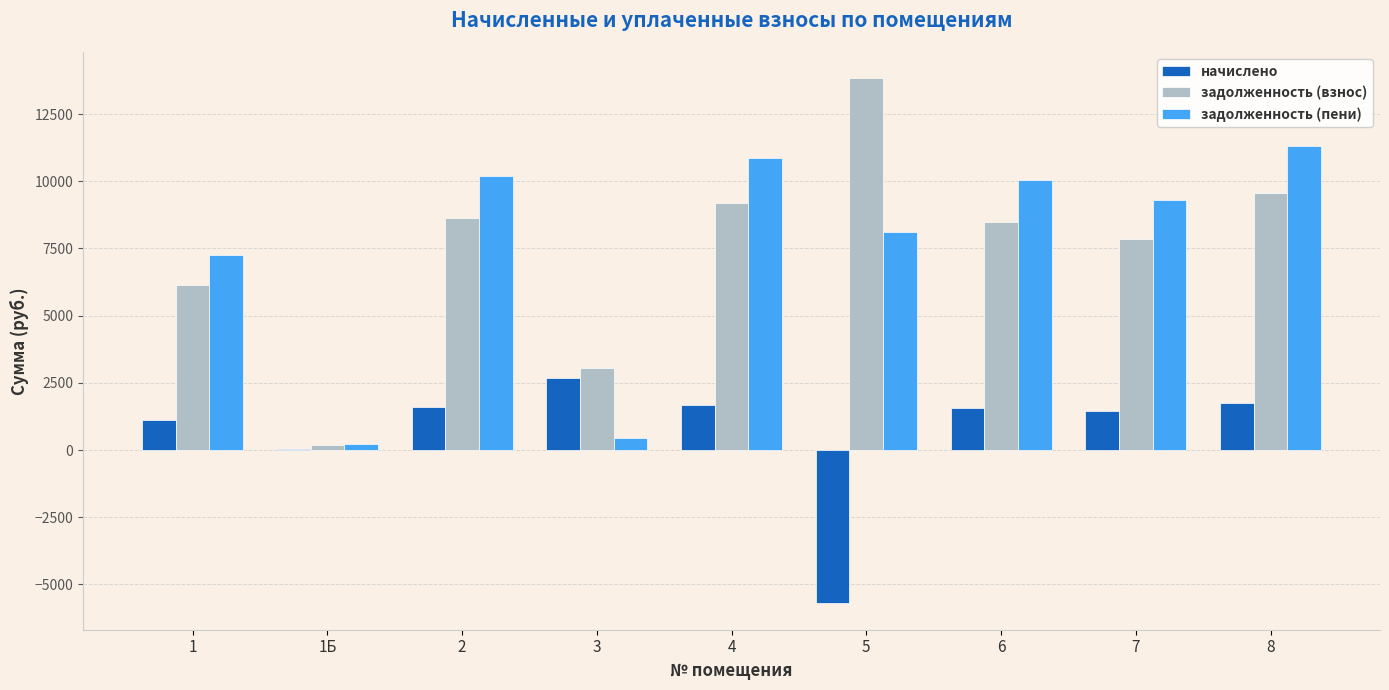

Between 1Б and 7, which series saw the biggest shift?

задолженность (пени)